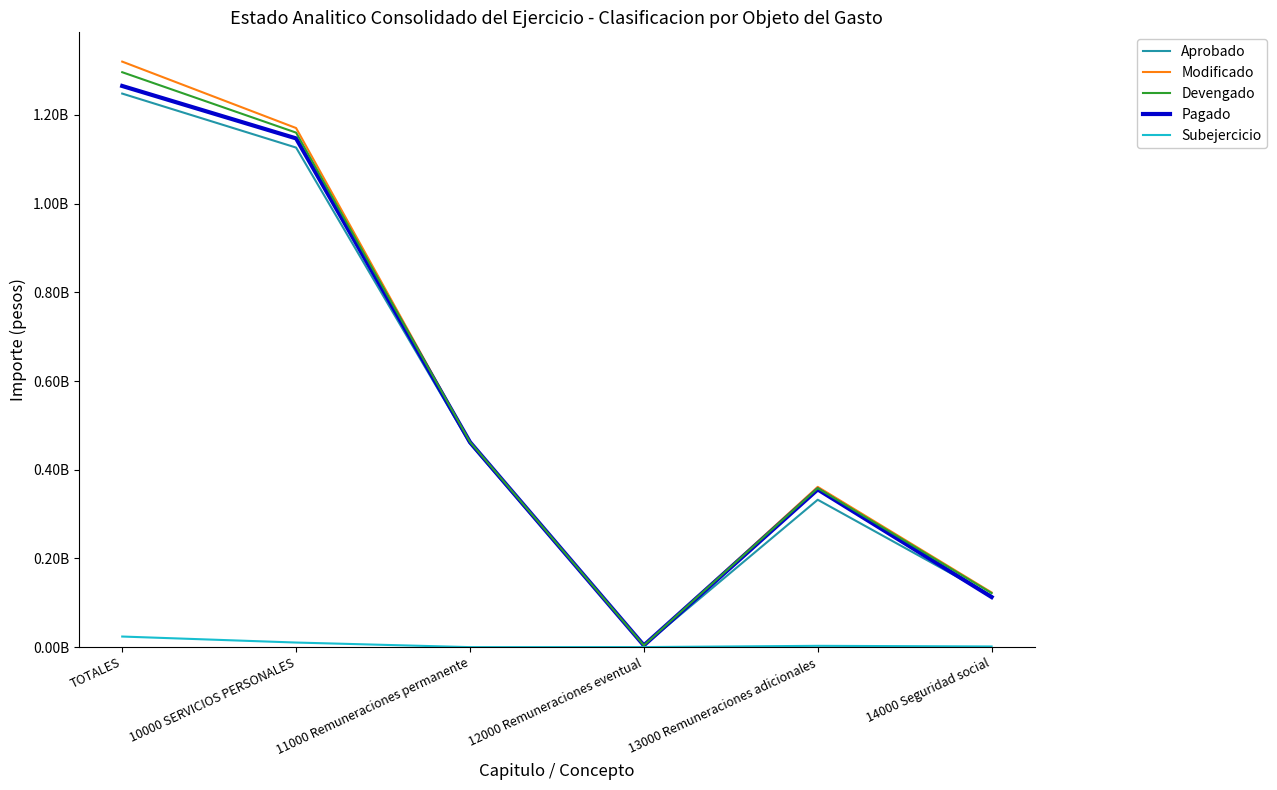

What are all the series names shown in the legend?

Aprobado, Modificado, Devengado, Pagado, Subejercicio